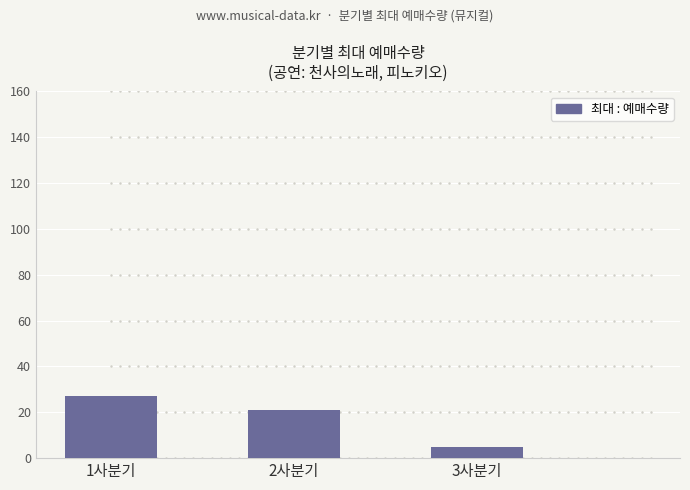

What is the value of the 1st bar from the left?

27